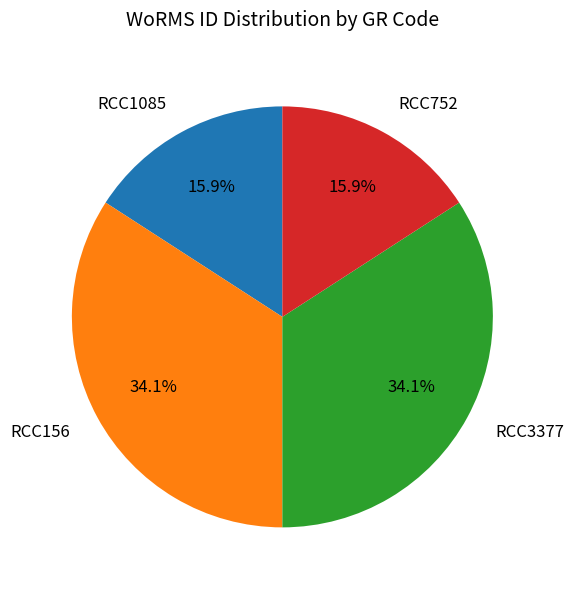

How many segments does this pie chart have?

4